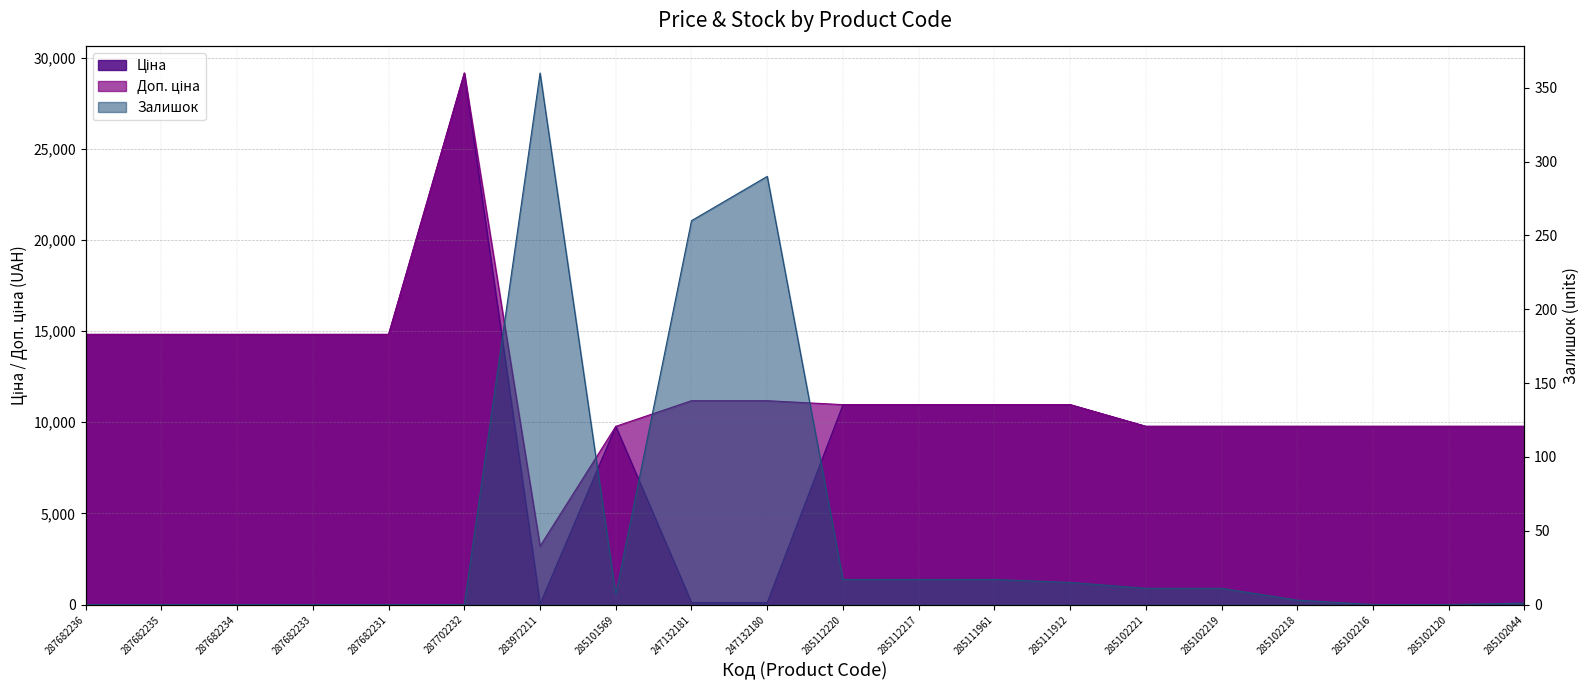

True or false: Доп. ціна and Залишок intersect in this chart.

False